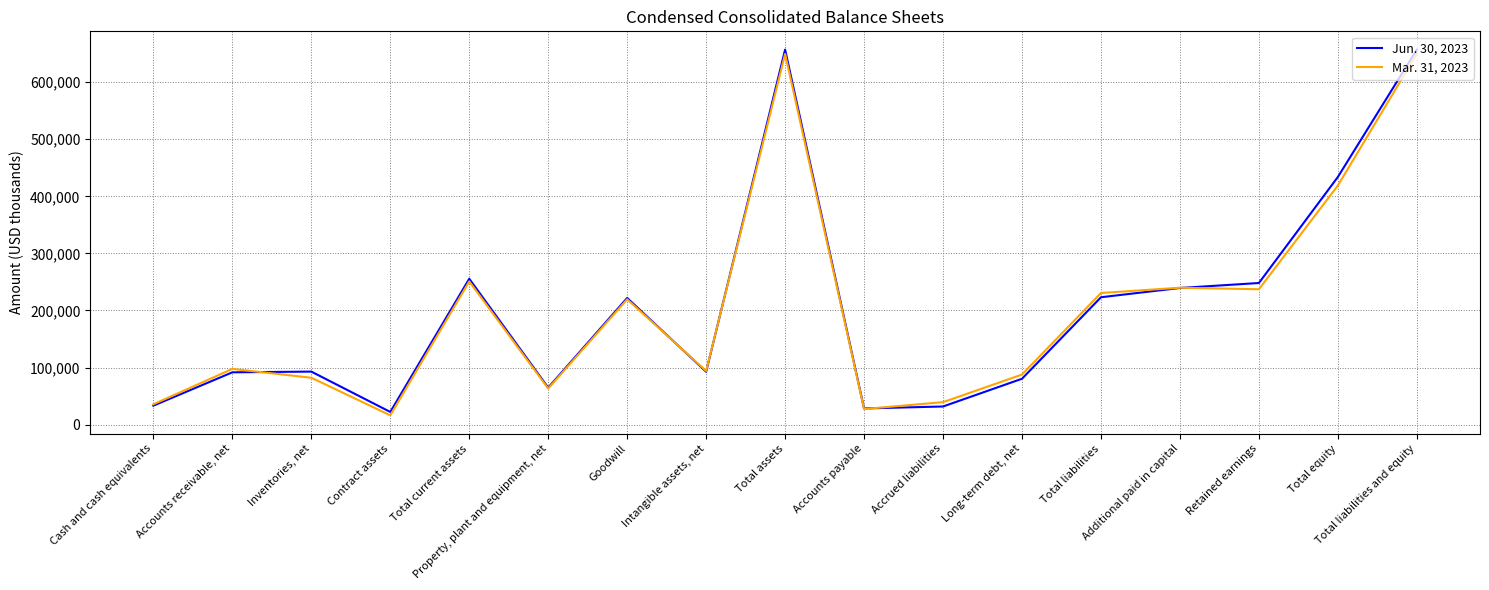

Rank the series by their maximum value, from lowest to highest.

Mar. 31, 2023, Jun. 30, 2023